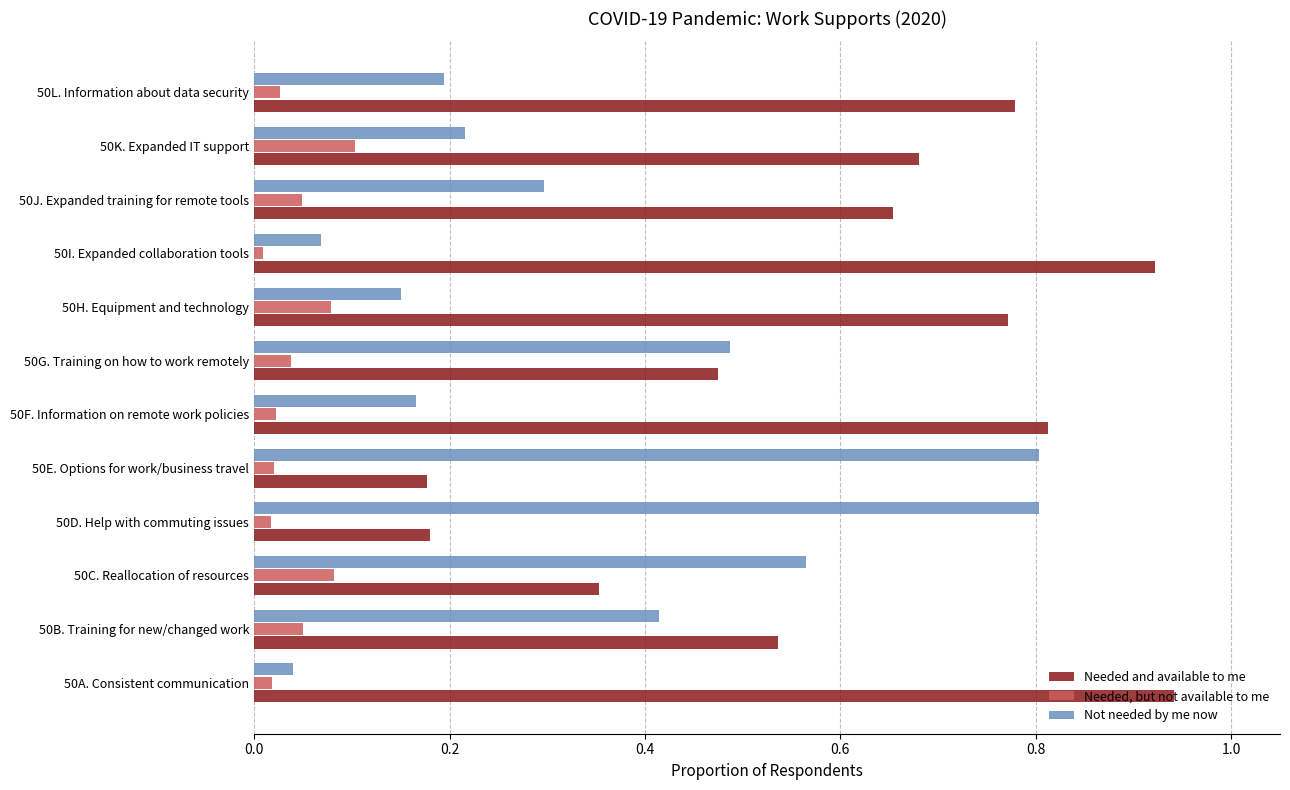

What is the sum of all Not needed by me now values?

4.2